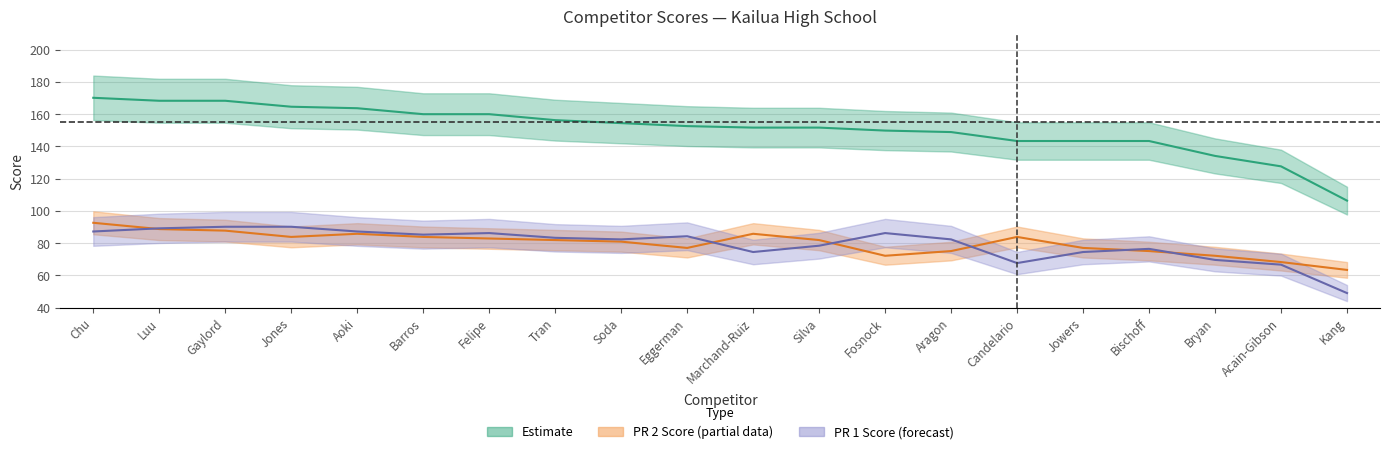

What is the difference between the PR 2 Score values at Chu and Marchand-Ruiz?

6.8